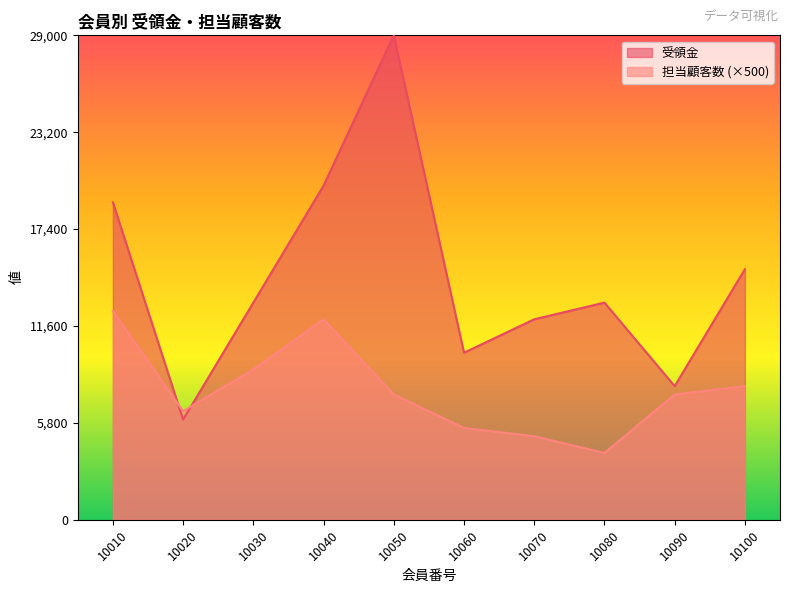

Rank the series by their average value, from highest to lowest.

受領金, 担当顧客数 (×500)